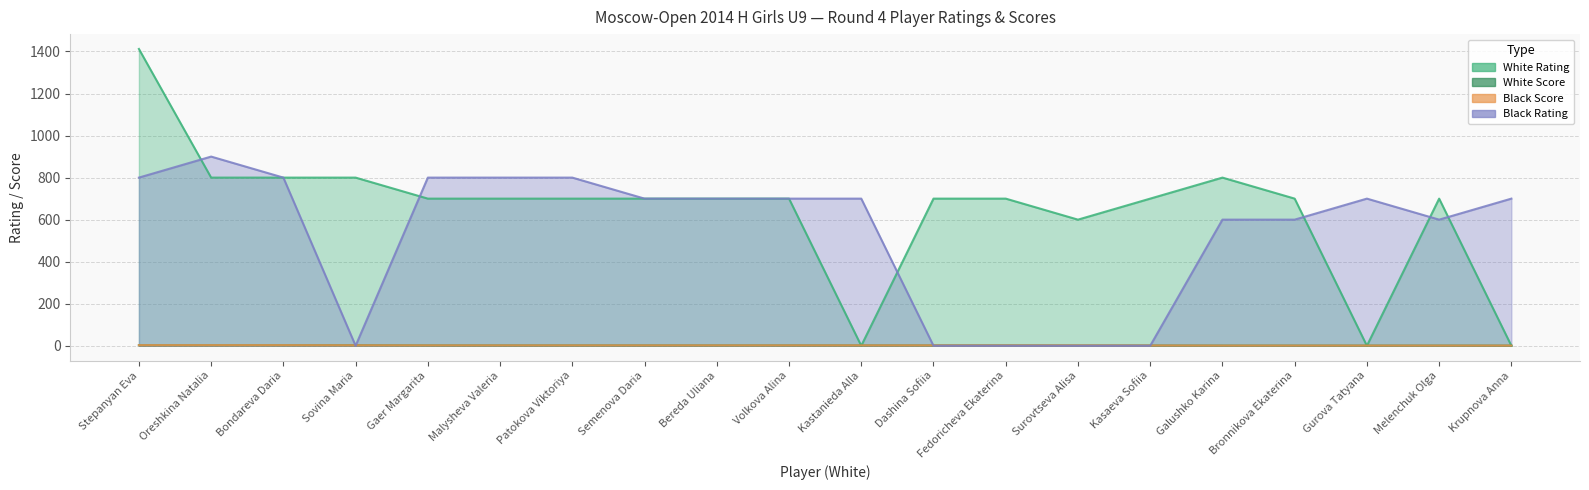

At which category is the sum across all series the highest?

Stepanyan Eva